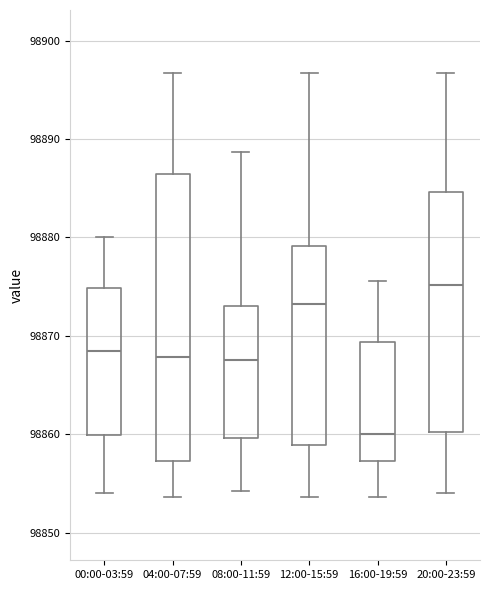

Reading left to right, read every box against the y-axis: the position of its median line, the range the box covers, and the ends of its whiskers. The values are not printed on the chart, so give them approximately, as read against the axis.

00:00-03:59: median 98869, box 98860 to 98875, whiskers 98854 to 98880
04:00-07:59: median 98868, box 98857 to 98886, whiskers 98854 to 98897
08:00-11:59: median 98868, box 98860 to 98873, whiskers 98854 to 98889
12:00-15:59: median 98873, box 98859 to 98879, whiskers 98854 to 98897
16:00-19:59: median 98860, box 98857 to 98869, whiskers 98854 to 98876
20:00-23:59: median 98875, box 98860 to 98885, whiskers 98854 to 98897